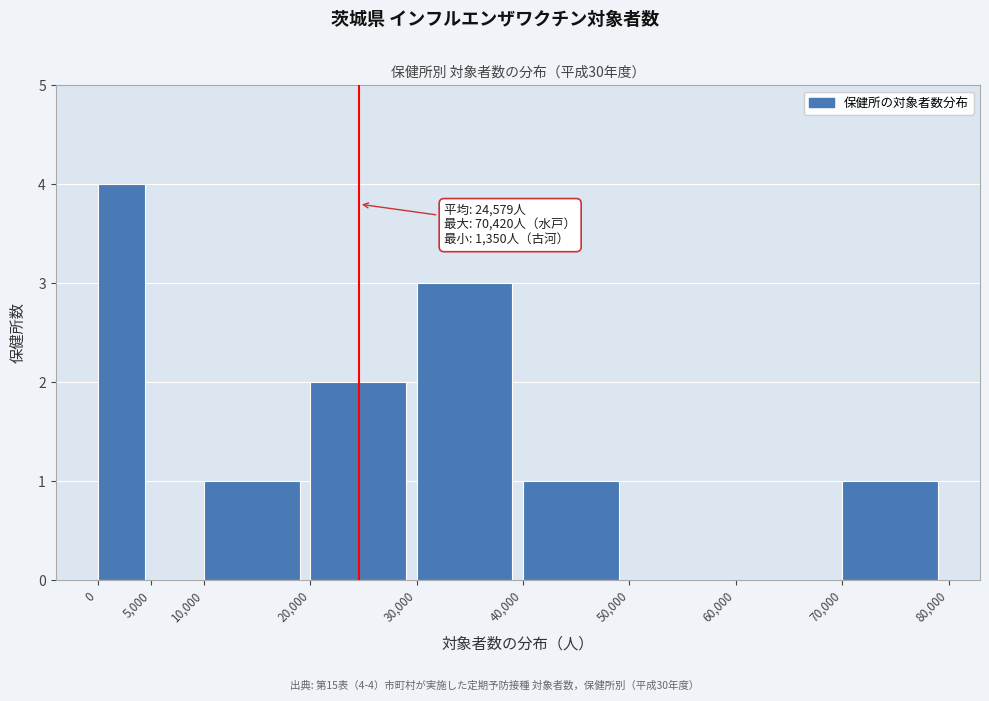

Which range on the x-axis has the tallest bar?

0 to 5,000